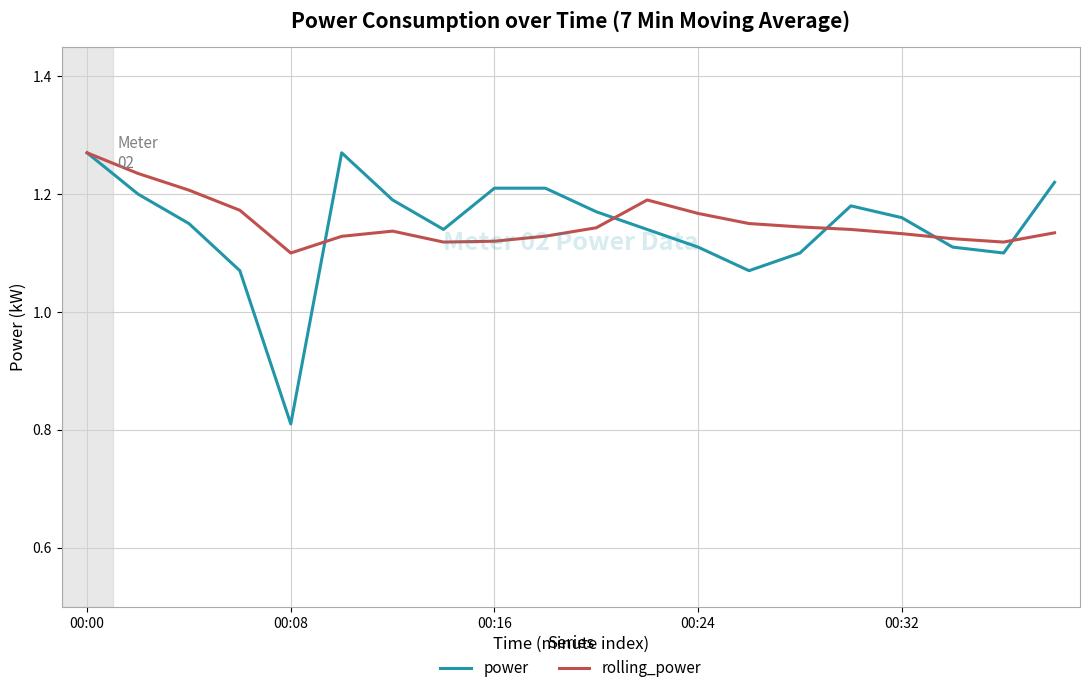

Which series has the widest spread of values?

power